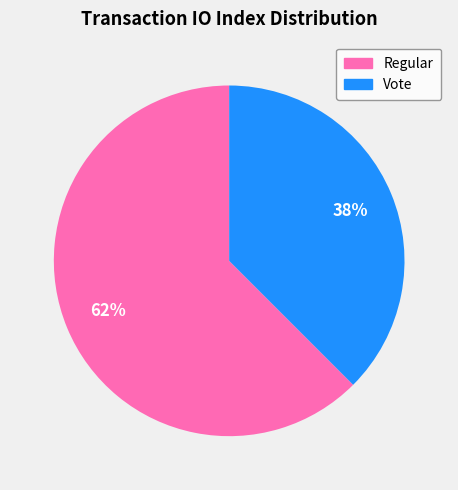

Does any single category account for the majority?

Yes